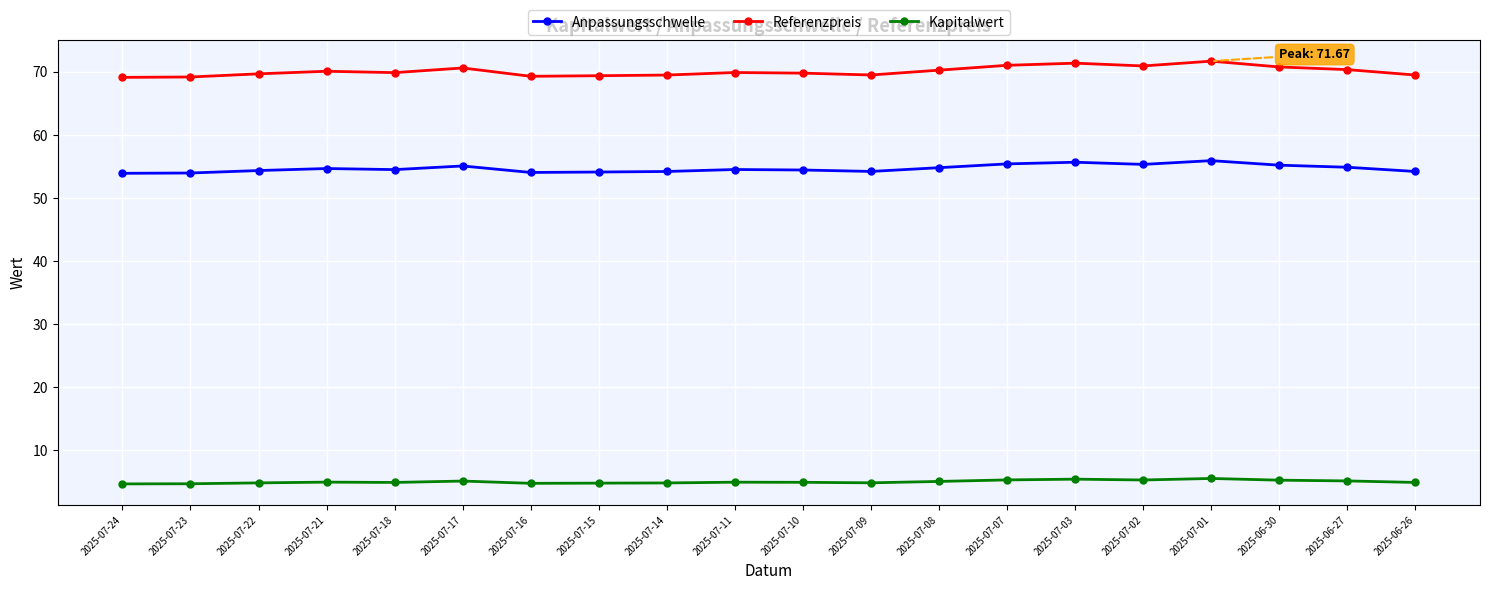

What is the smallest value displayed?

4.7